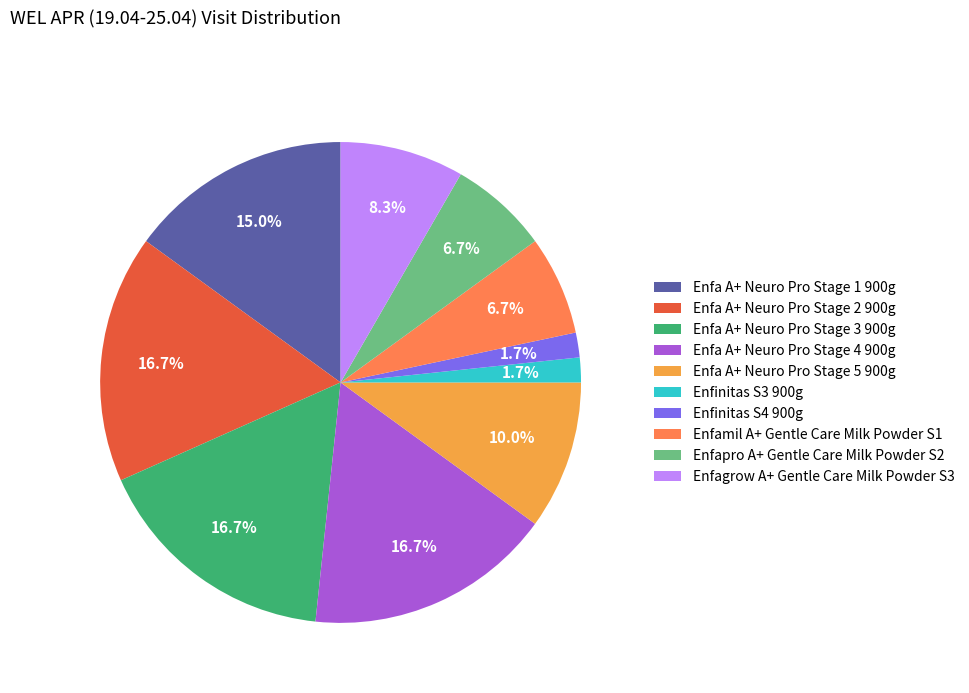

How many slices are in this pie chart?

10